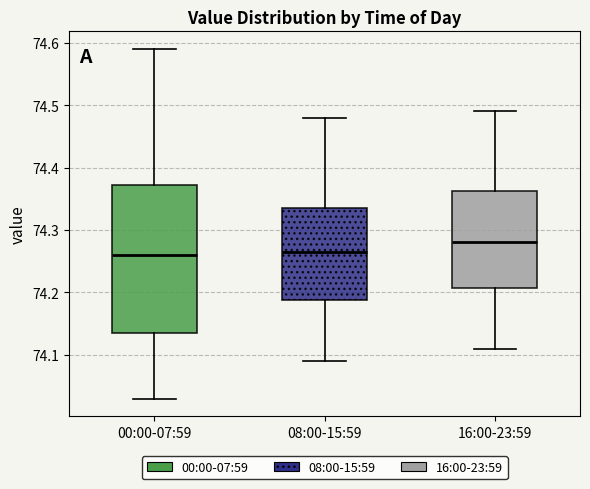

Comparing the boxes themselves (not the whiskers), which one is the tallest?

00:00-07:59